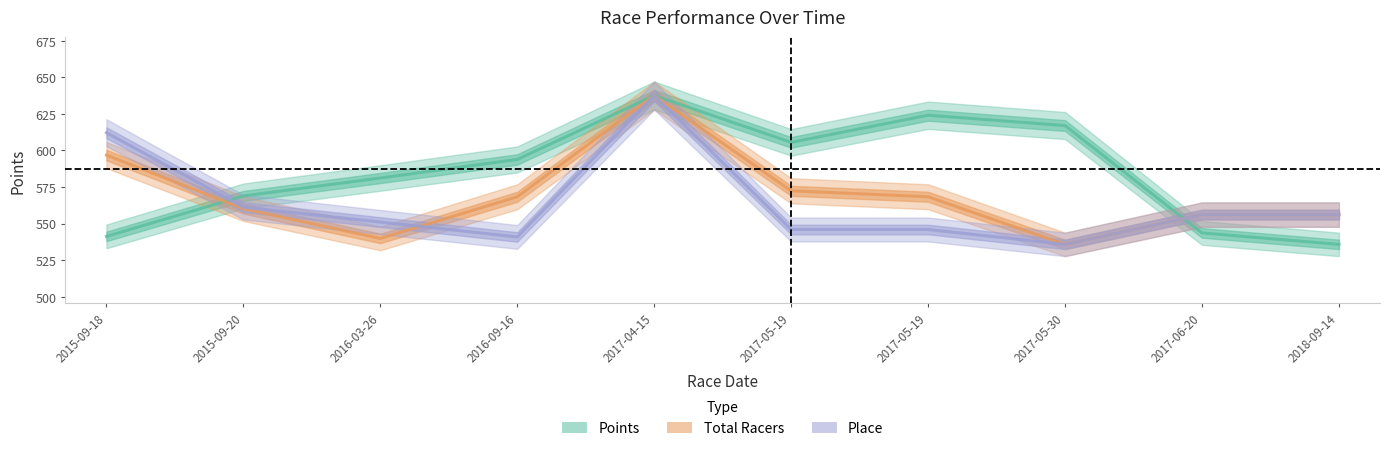

After their last crossing, which series has the higher values: Total Racers or Place?

Total Racers